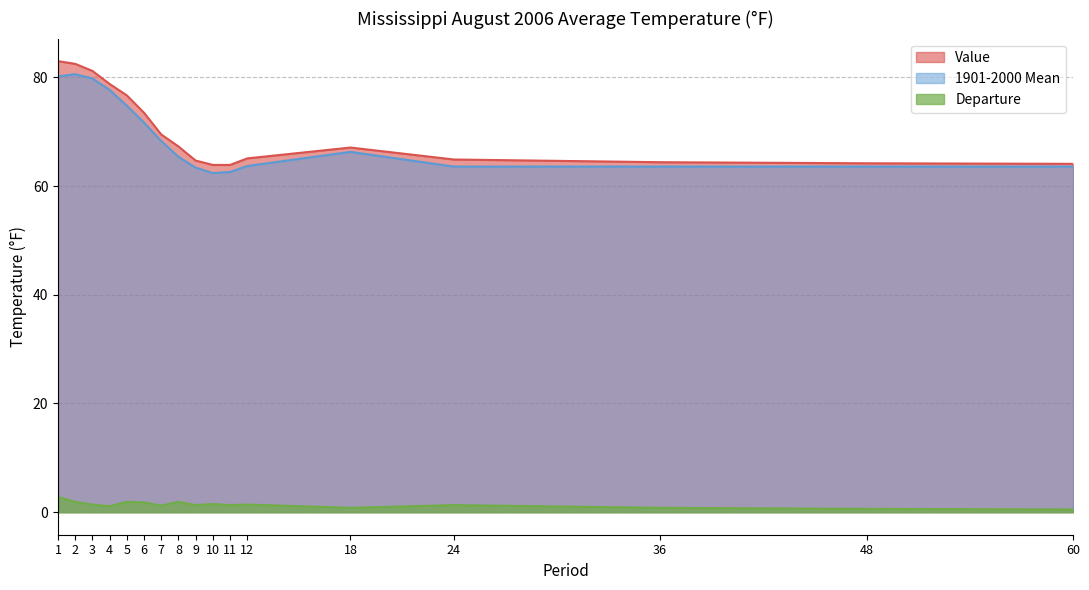

The value of Value at 9 is 34.5. True or false?

False